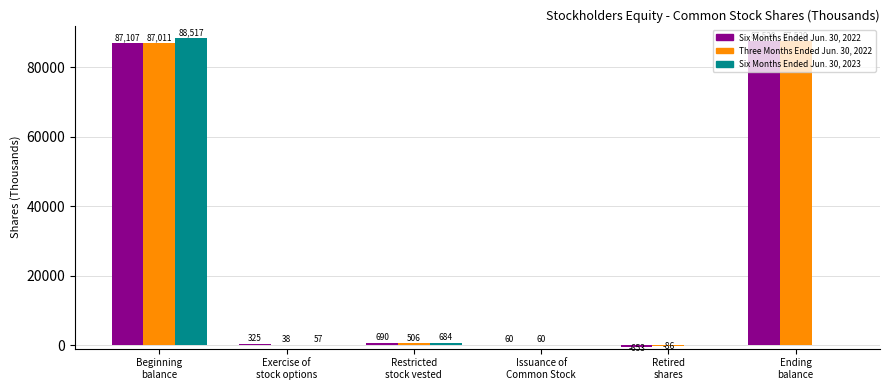

Reading right to left, what are all the values shown in this chart?

Six Months Ended Jun. 30, 2022: Ending
balance=87529	Retired
shares=-653	Issuance of
Common Stock=60	Restricted
stock vested=690	Exercise of
stock options=325	Beginning
balance=87107
Three Months Ended Jun. 30, 2022: Ending
balance=87529	Retired
shares=-86	Issuance of
Common Stock=60	Restricted
stock vested=506	Exercise of
stock options=38	Beginning
balance=87011
Six Months Ended Jun. 30, 2023: Ending
balance=0	Retired
shares=0	Issuance of
Common Stock=0	Restricted
stock vested=684	Exercise of
stock options=57	Beginning
balance=88517